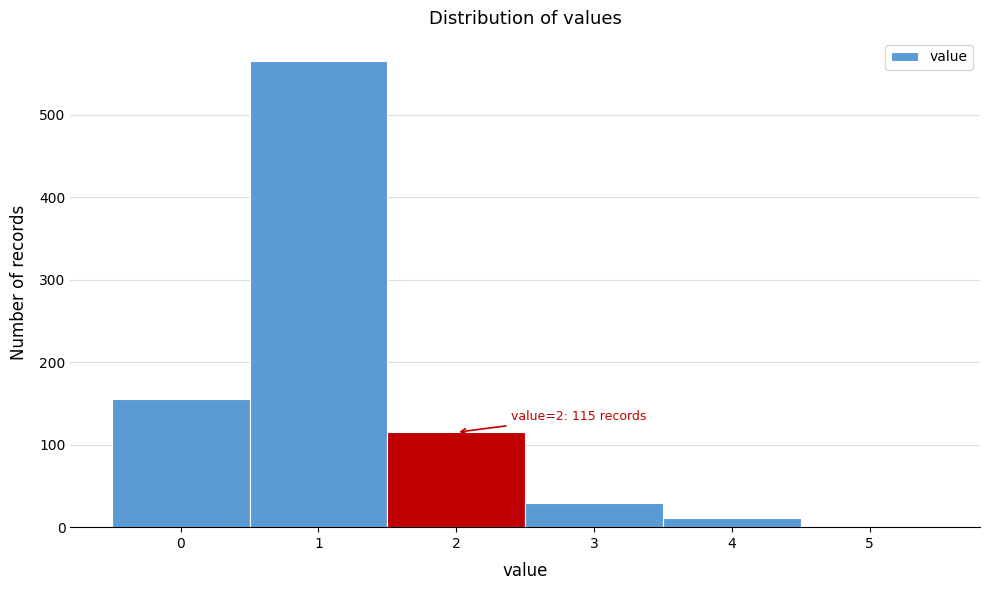

Reading right to left, what are all the values shown in this chart?

5=1	4=11	3=29	2=115	1=565	0=155